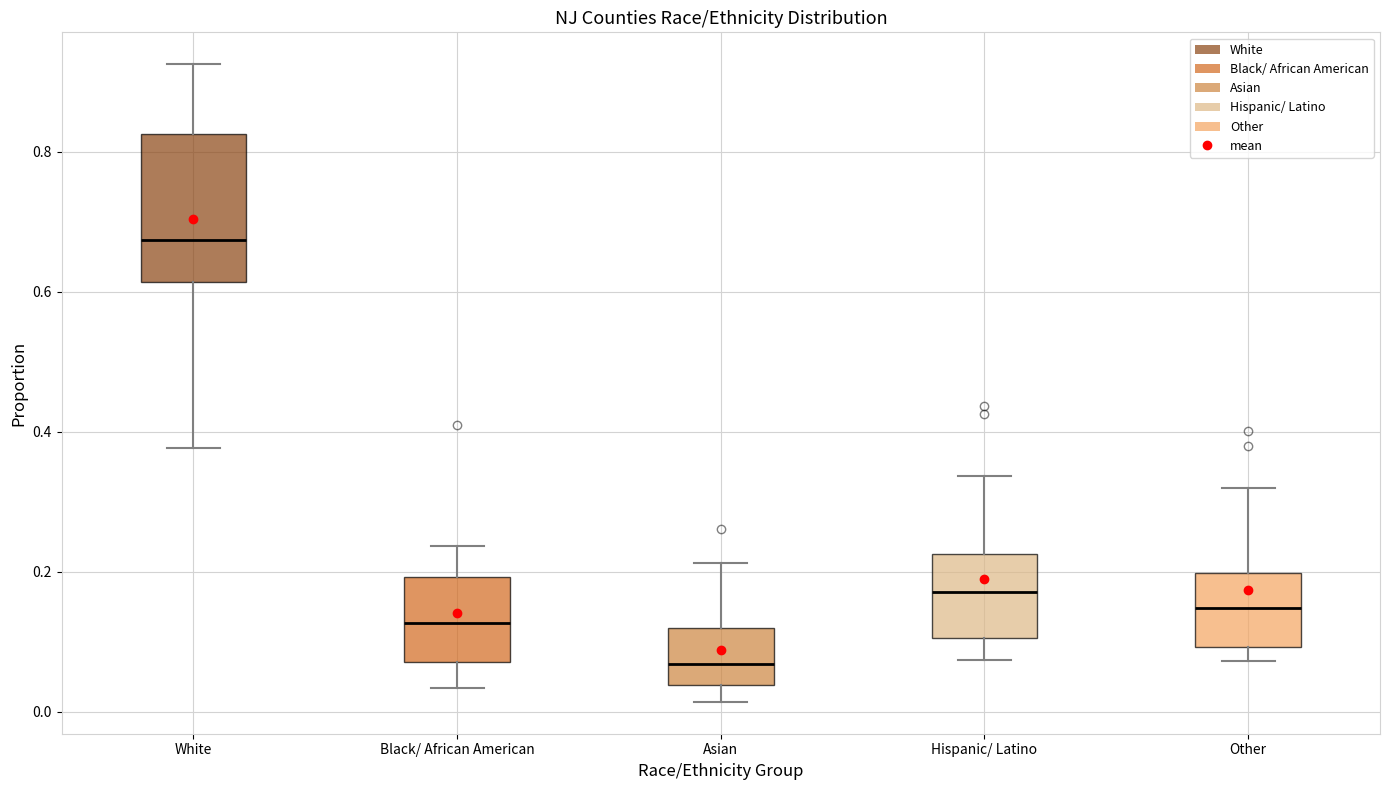

Reading left to right, transcribe this box plot: for each box, give where its median line is, the range the box spans, and where its two whiskers end, as read against the y-axis. The values are not printed on the chart, so give them approximately, as read against the axis.

White: median 0.68, box 0.62 to 0.82, whiskers 0.38 to 0.92
Black/ African American: median 0.12, box 0.08 to 0.20, whiskers 0.04 to 0.24
Asian: median 0.06, box 0.04 to 0.12, whiskers 0.02 to 0.22
Hispanic/ Latino: median 0.18, box 0.10 to 0.22, whiskers 0.08 to 0.34
Other: median 0.14, box 0.10 to 0.20, whiskers 0.08 to 0.32